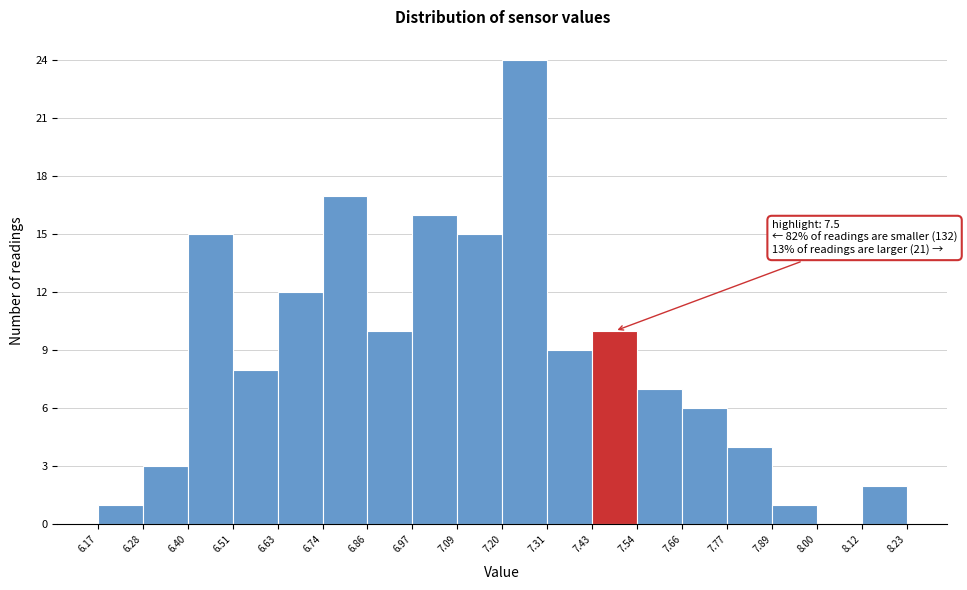

Over which range of the x-axis is the bar tallest?

7.20 to 7.31